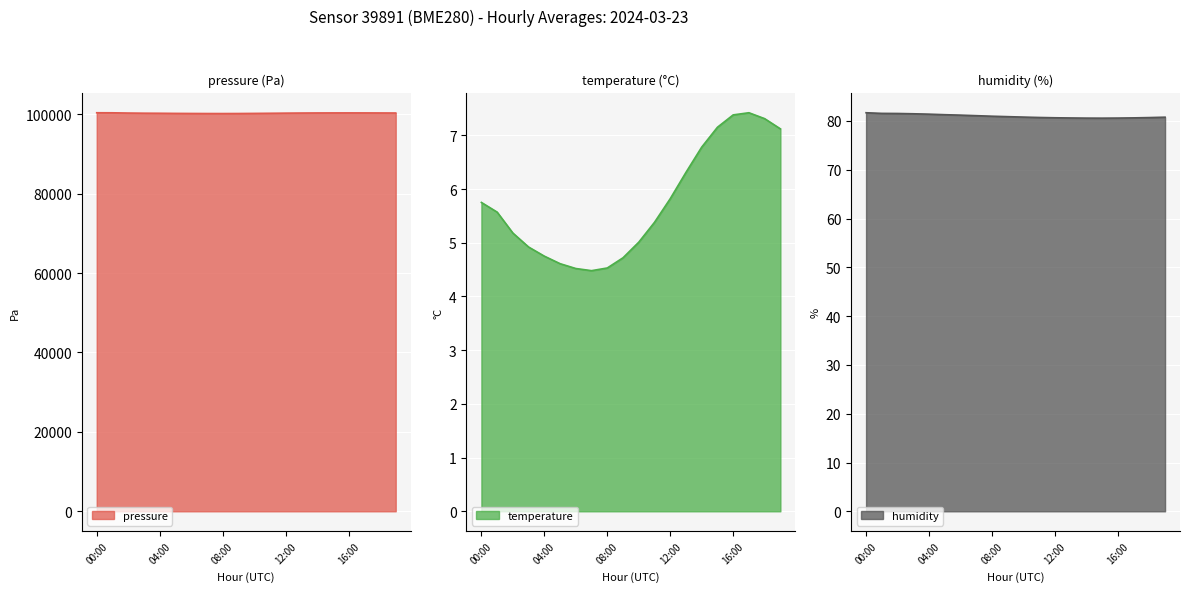

What is the average value of the humidity series?

81.0